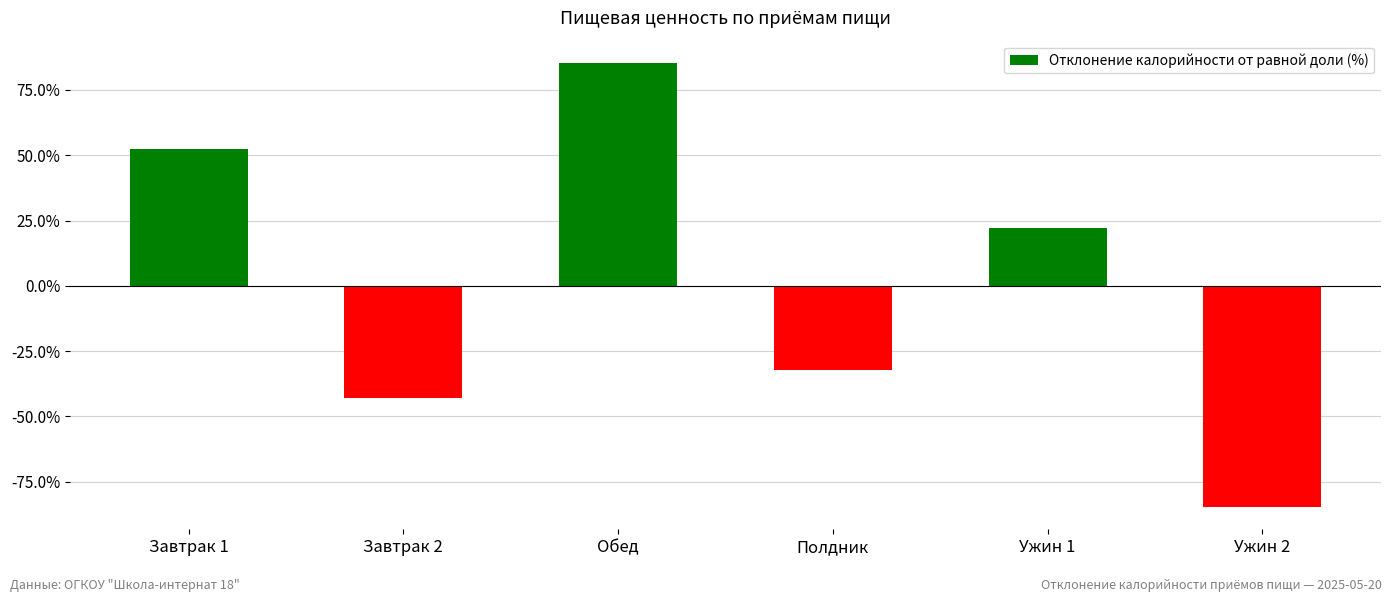

True or false: the data shows 87.7 at Завтрак 1.

False